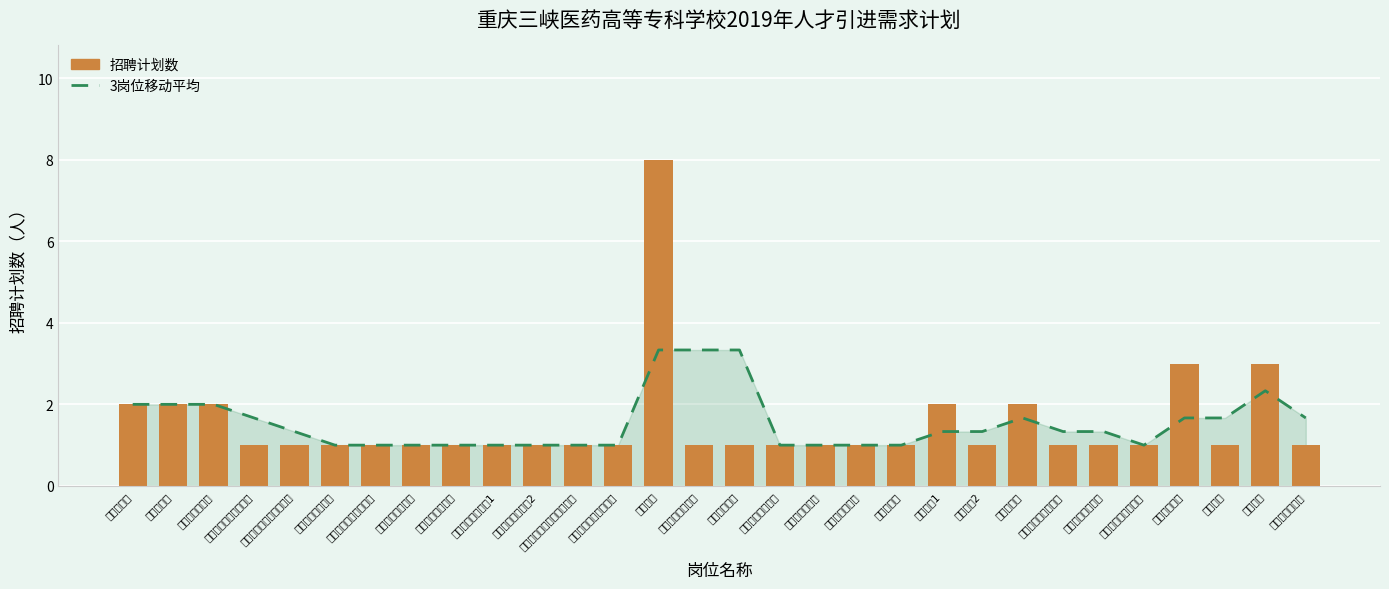

What are all the series names shown in the legend?

3岗位移动平均, 招聘计划数